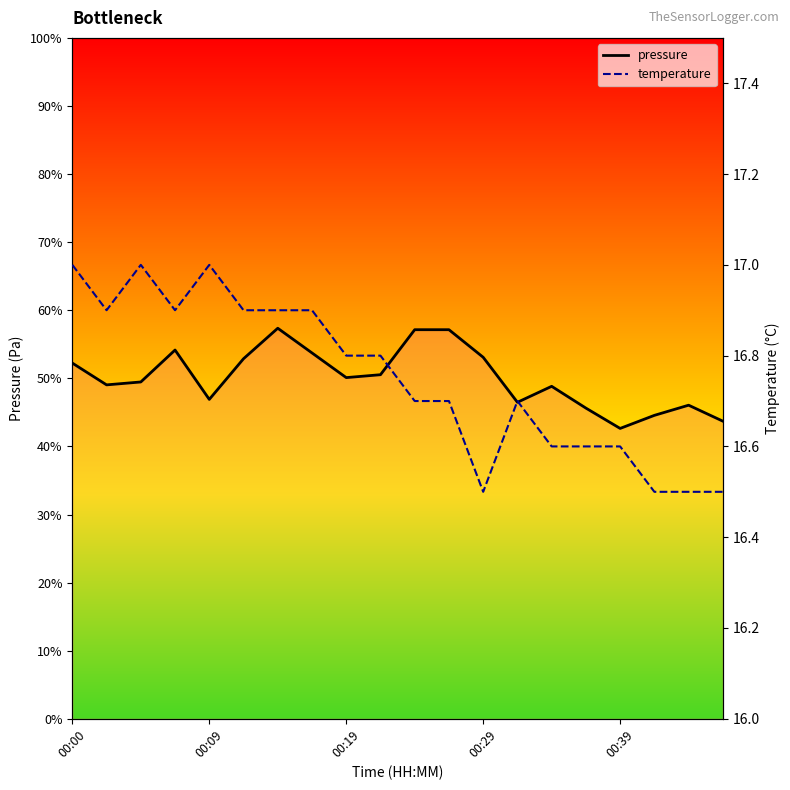

What is the sum of the temperature values at 18 and 00:09?

33.4